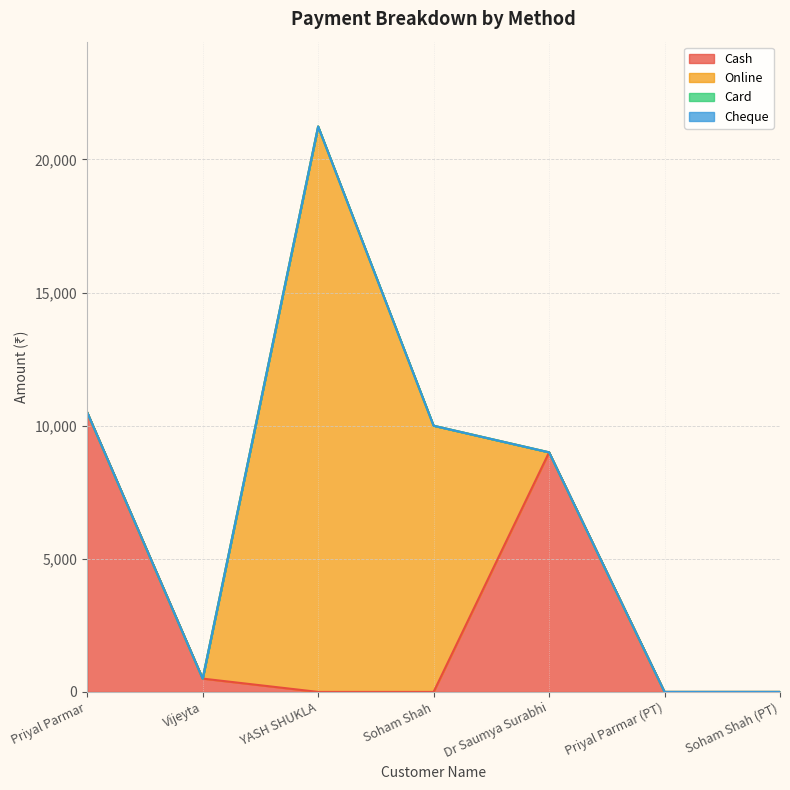

What is the label of the 6th point from the right?

Vijeyta